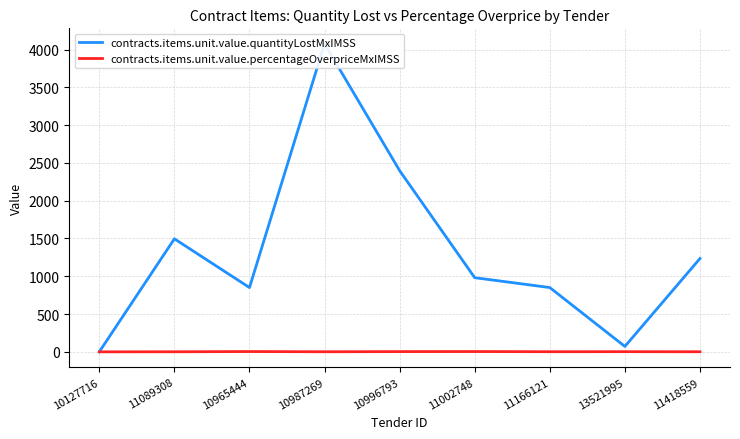

Read the contracts.items.unit.value.quantityLostMxIMSS value at 11089308.

1495.8